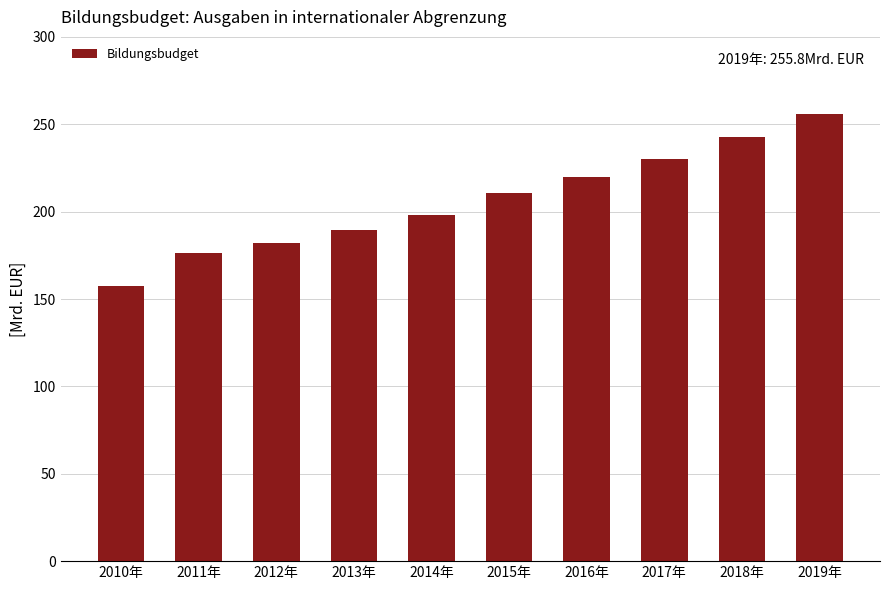

What is the difference between the maximum and second lowest values?

79.5